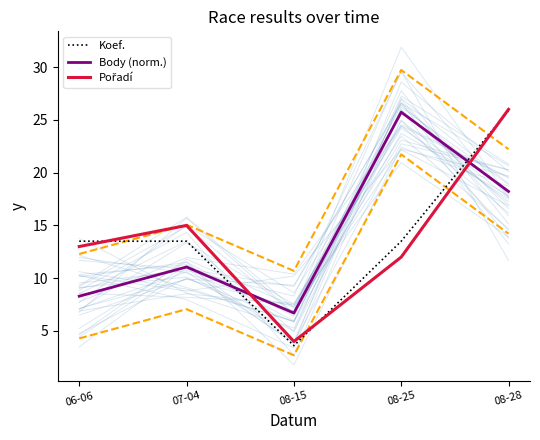

What are all the series names shown in the legend?

Koef., Body (norm.), Pořadí